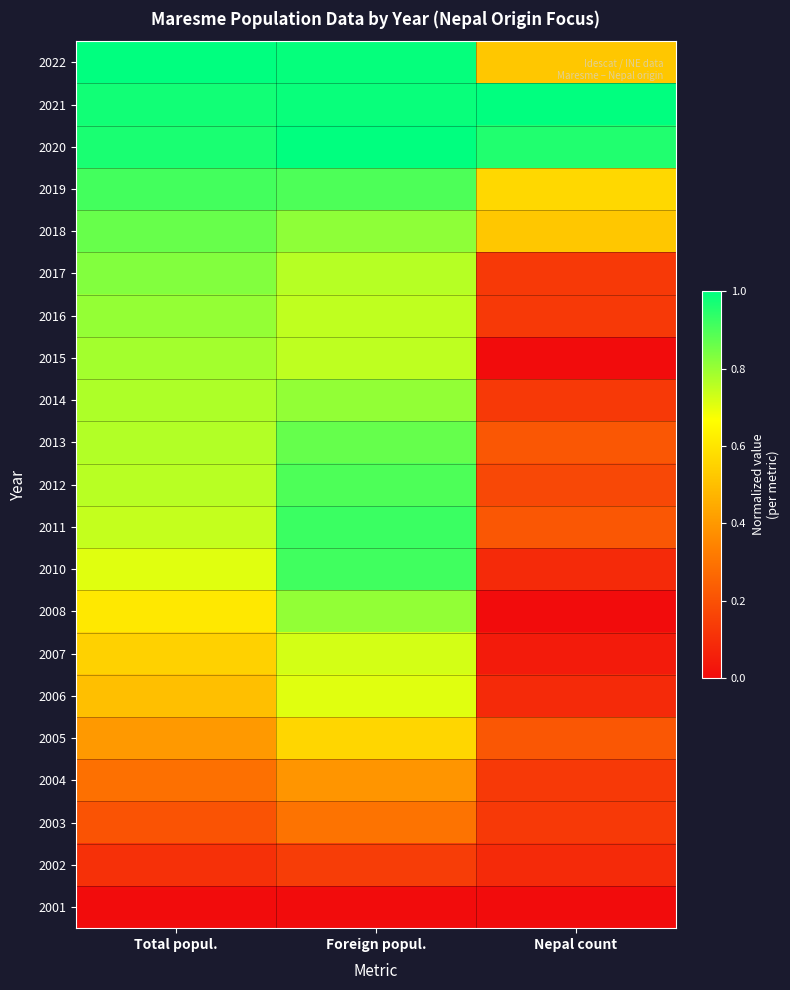

Reading left to right, extract all data points from this chart.

2022: Total popul.=1.0	Foreign popul.=1.0	Nepal count=0.5
2021: Total popul.=1.0	Foreign popul.=1.0	Nepal count=1.0
2020: Total popul.=1.0	Foreign popul.=1.0	Nepal count=1.0
2019: Total popul.=0.9	Foreign popul.=0.9	Nepal count=0.6
2018: Total popul.=0.9	Foreign popul.=0.8	Nepal count=0.5
2017: Total popul.=0.8	Foreign popul.=0.8	Nepal count=0.1
2016: Total popul.=0.8	Foreign popul.=0.7	Nepal count=0.1
2015: Total popul.=0.8	Foreign popul.=0.8	Nepal count=0.0
2014: Total popul.=0.8	Foreign popul.=0.8	Nepal count=0.1
2013: Total popul.=0.8	Foreign popul.=0.9	Nepal count=0.2
2012: Total popul.=0.8	Foreign popul.=0.9	Nepal count=0.2
2011: Total popul.=0.7	Foreign popul.=0.9	Nepal count=0.2
2010: Total popul.=0.7	Foreign popul.=0.9	Nepal count=0.1
2008: Total popul.=0.6	Foreign popul.=0.8	Nepal count=0.0
2007: Total popul.=0.5	Foreign popul.=0.7	Nepal count=0.0
2006: Total popul.=0.5	Foreign popul.=0.7	Nepal count=0.1
2005: Total popul.=0.4	Foreign popul.=0.6	Nepal count=0.2
2004: Total popul.=0.3	Foreign popul.=0.4	Nepal count=0.1
2003: Total popul.=0.2	Foreign popul.=0.3	Nepal count=0.1
2002: Total popul.=0.1	Foreign popul.=0.1	Nepal count=0.1
2001: Total popul.=0.0	Foreign popul.=0.0	Nepal count=0.0